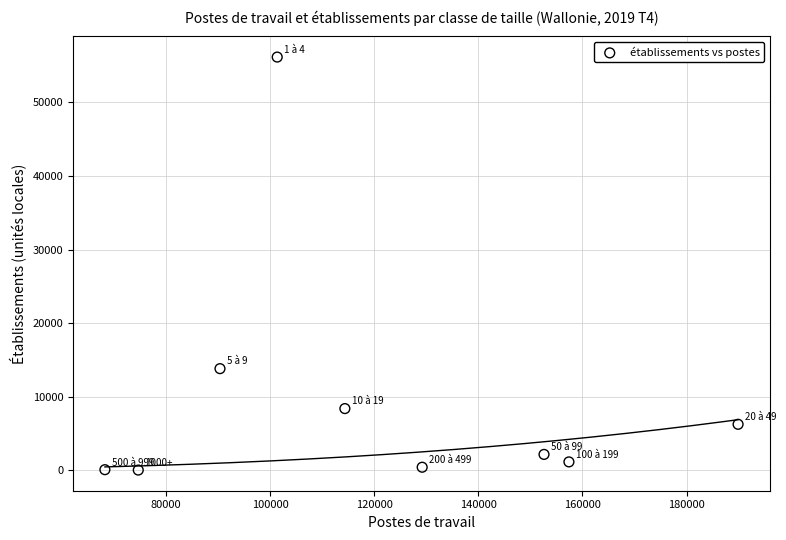

What Y value in the scatter plot is closest to 28089?

13820